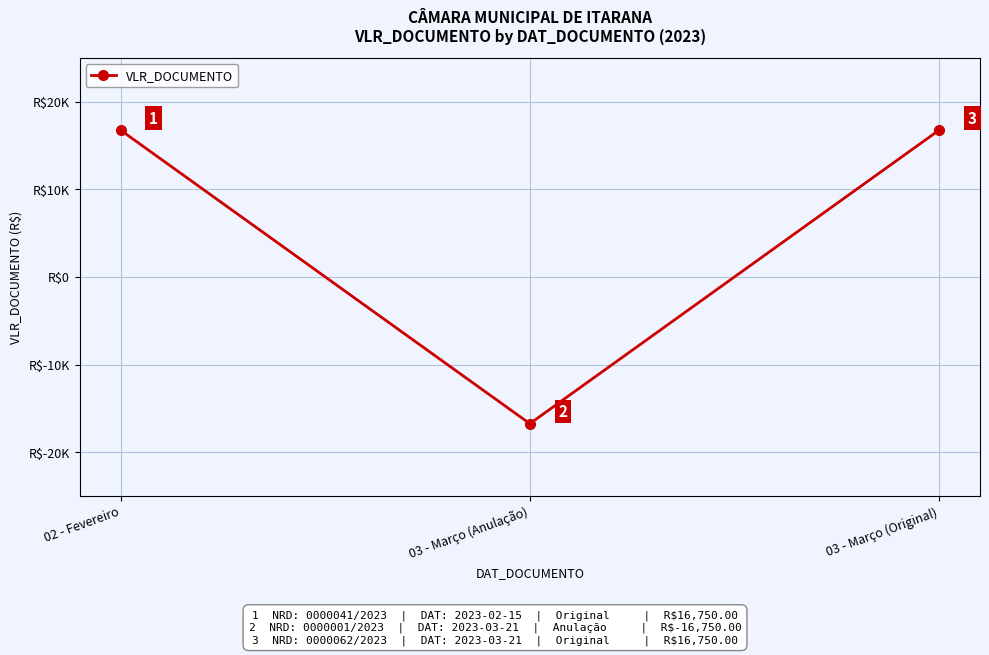

How many values are between -16750 and 16750?

3